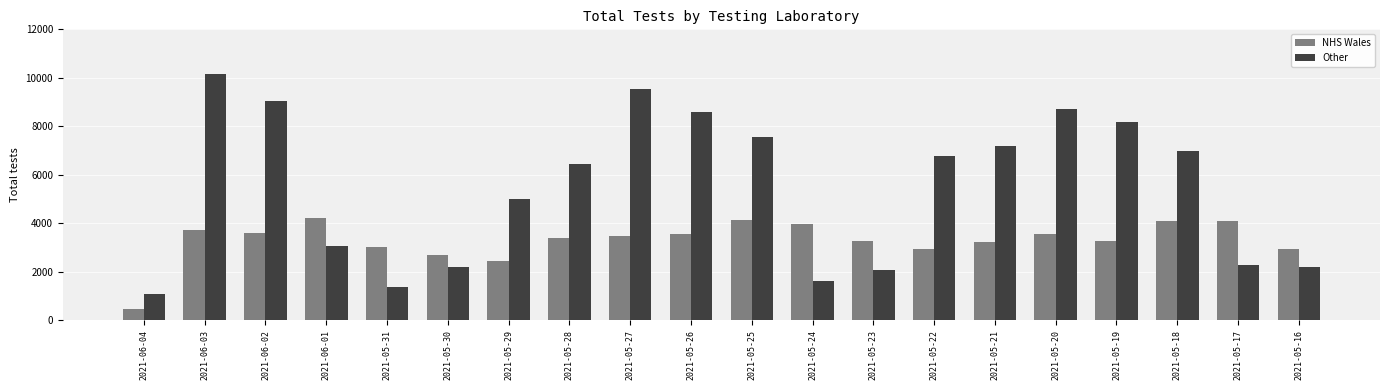

At which category is the sum across all series the highest?

2021-06-03